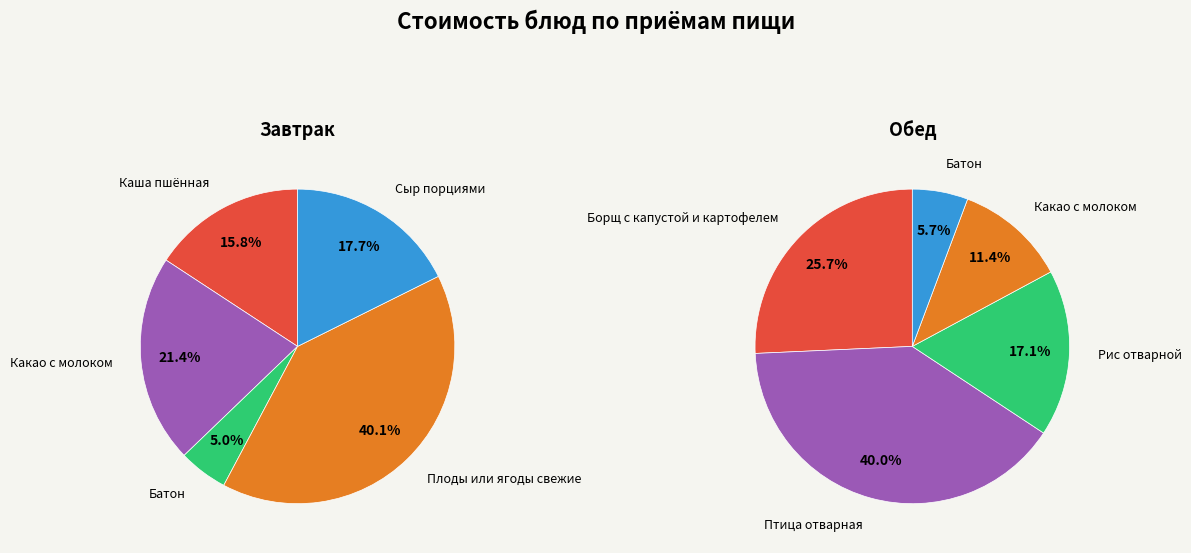

To the nearest percent, what percentage of the pie is Плоды или ягоды свежие?

40%